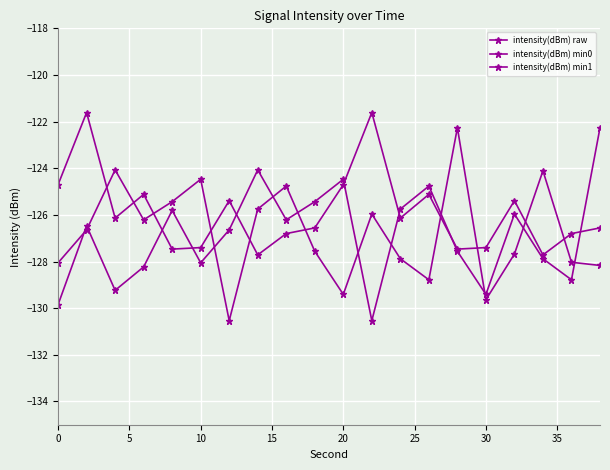

How many data points does each series have?

20